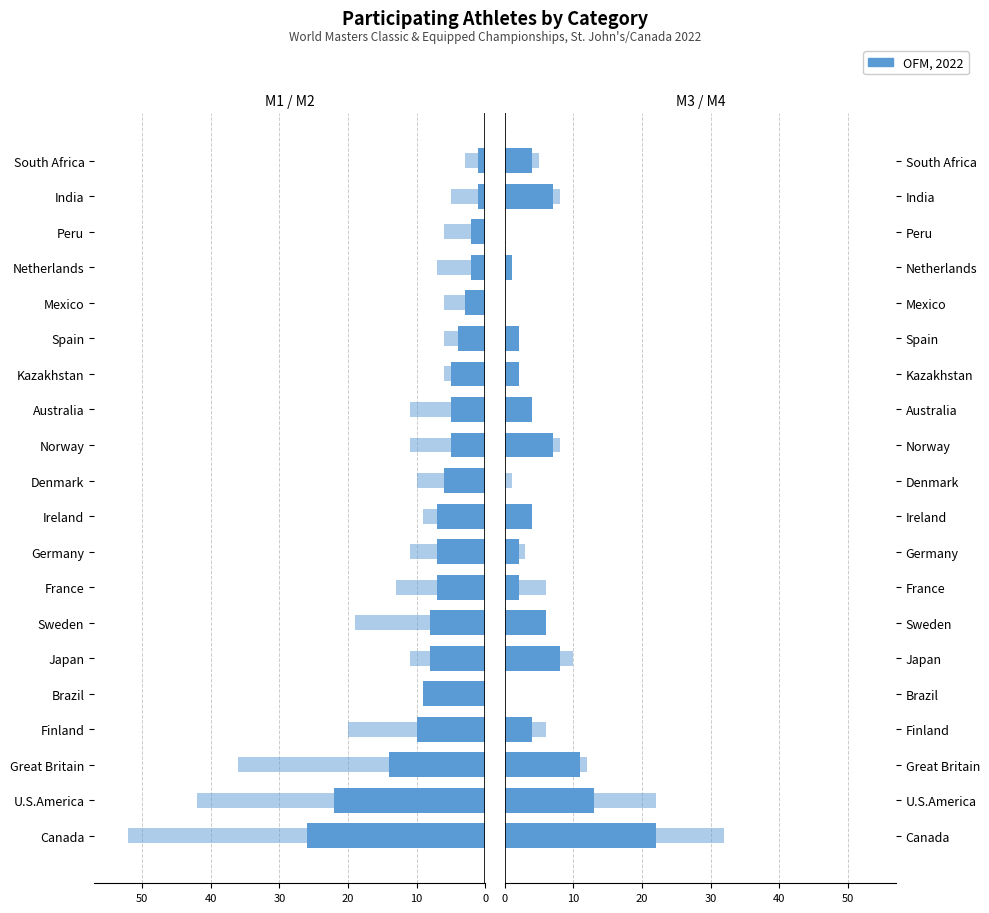

What is the smallest value displayed?

-52